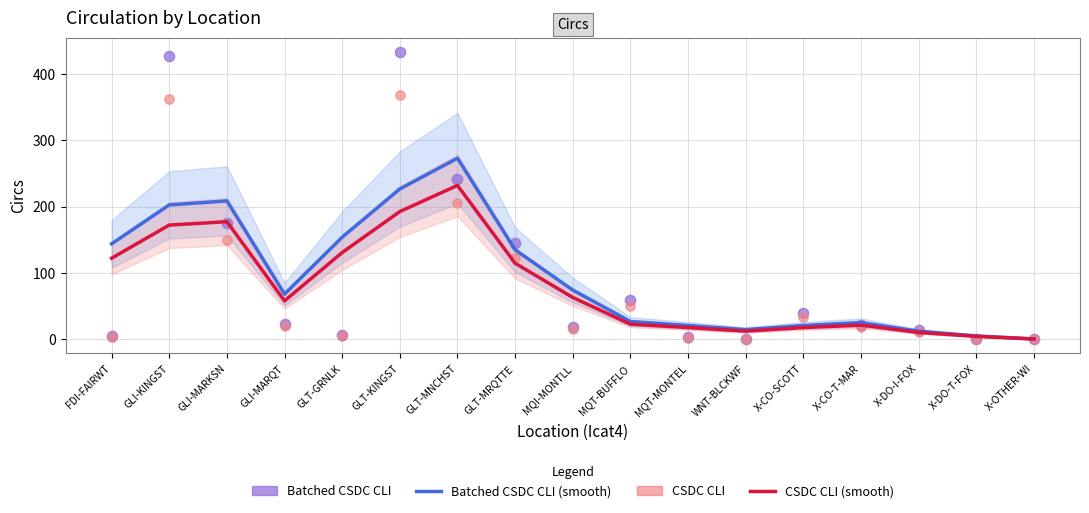

At which category is the sum across all series the highest?

GLT-KINGST